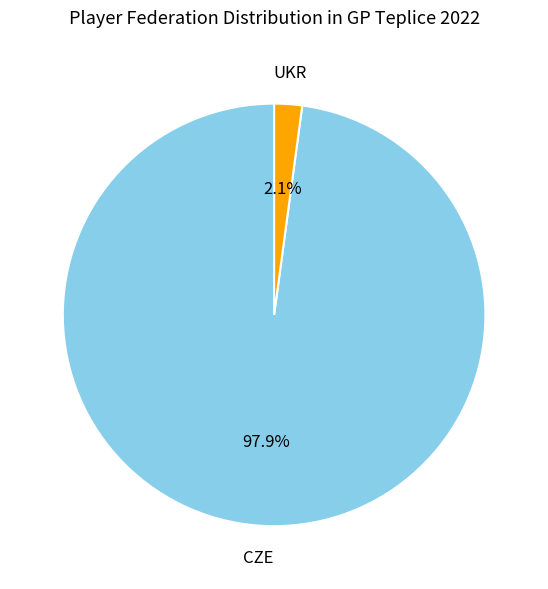

Is there any slice that represents more than half of the pie?

Yes